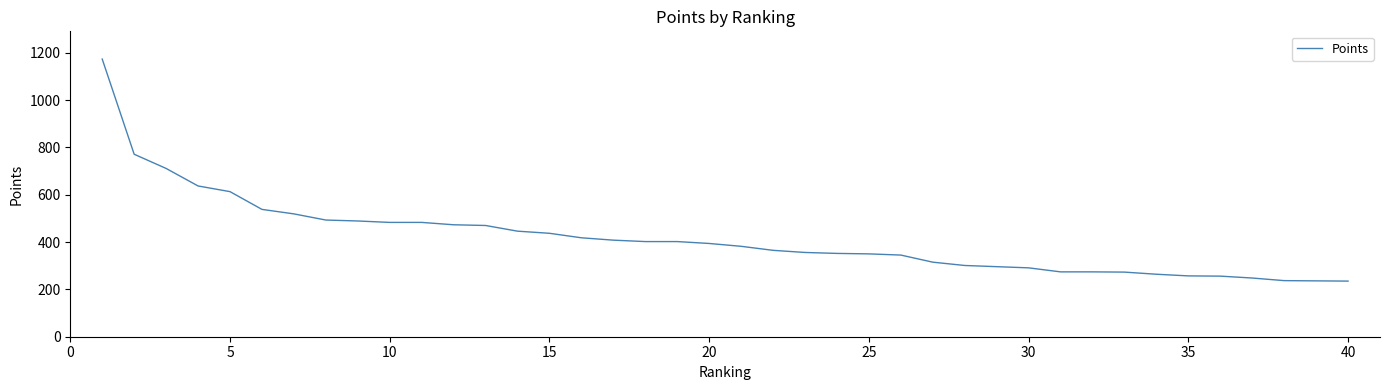

What is the difference between the maximum and minimum values?

938